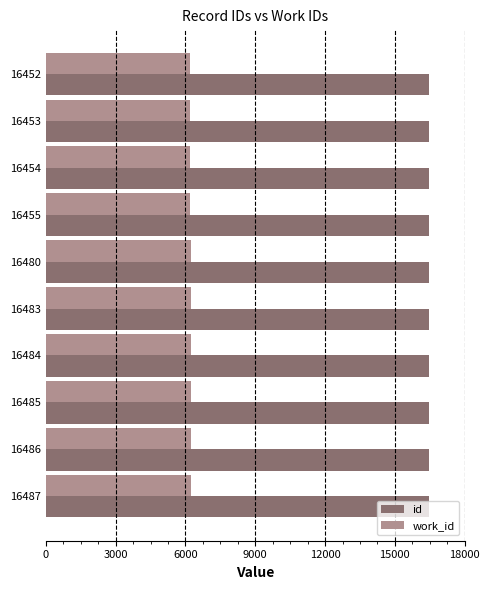

What is the difference between the maximum and minimum values in the work_id series?

14